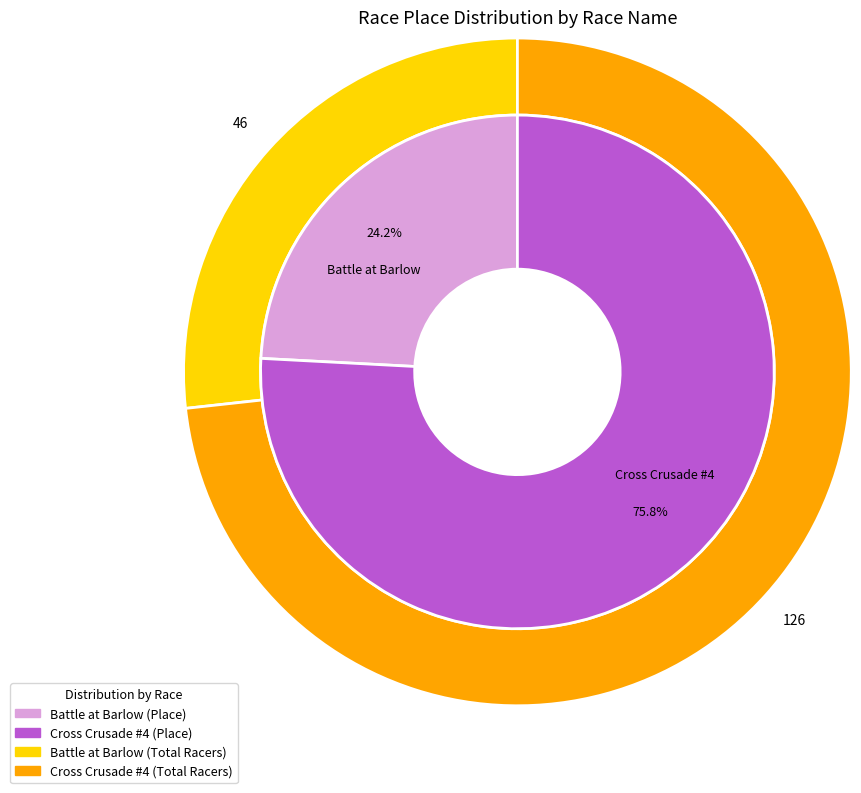

How many segments does this pie chart have?

2